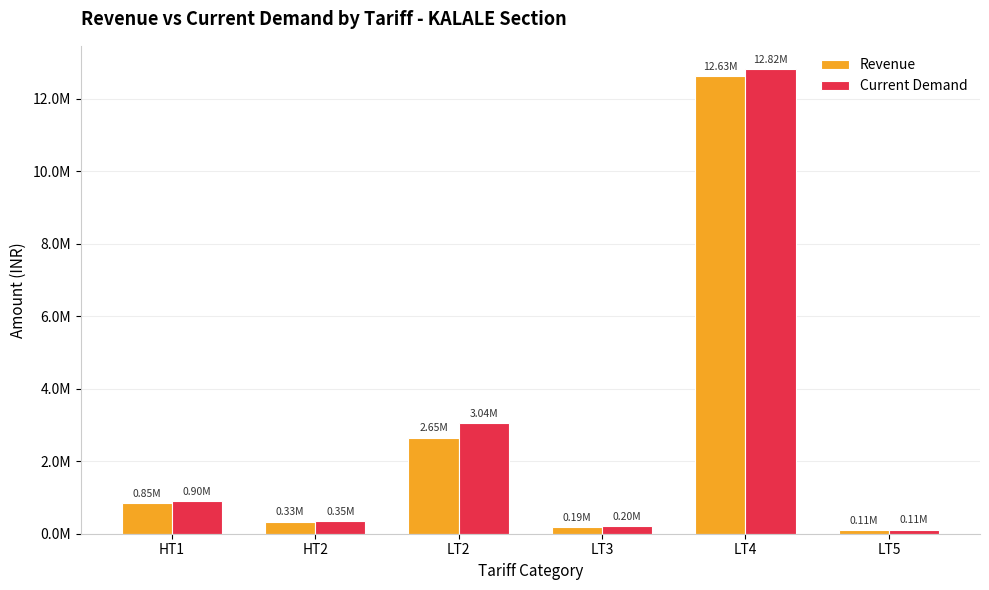

At which category does the chart reach its peak across all series?

LT4